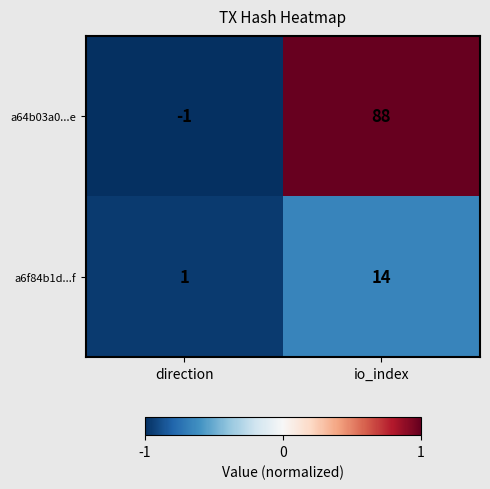

Which category has the lowest value across all series?

direction